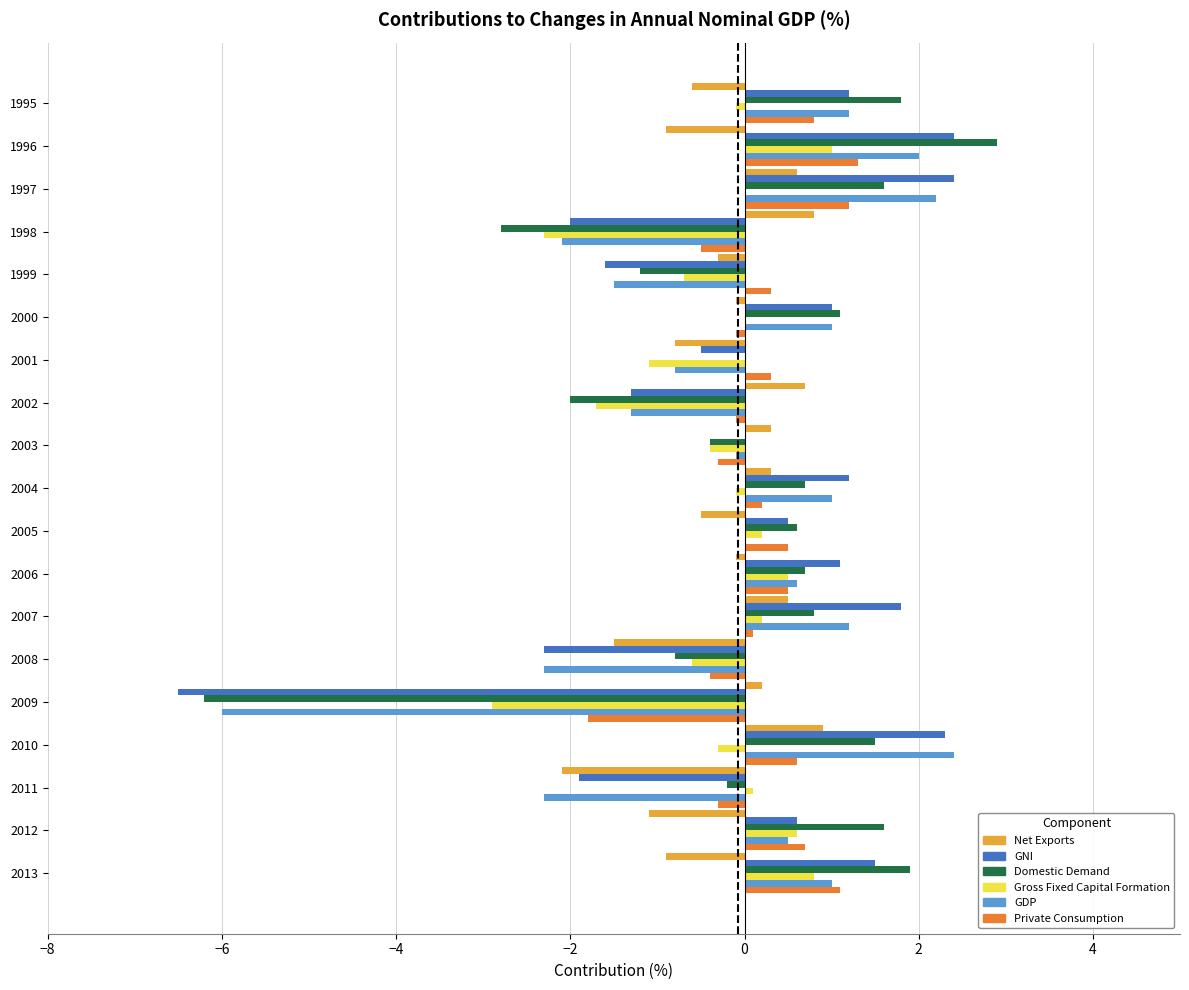

What is the greatest value displayed?

2.9